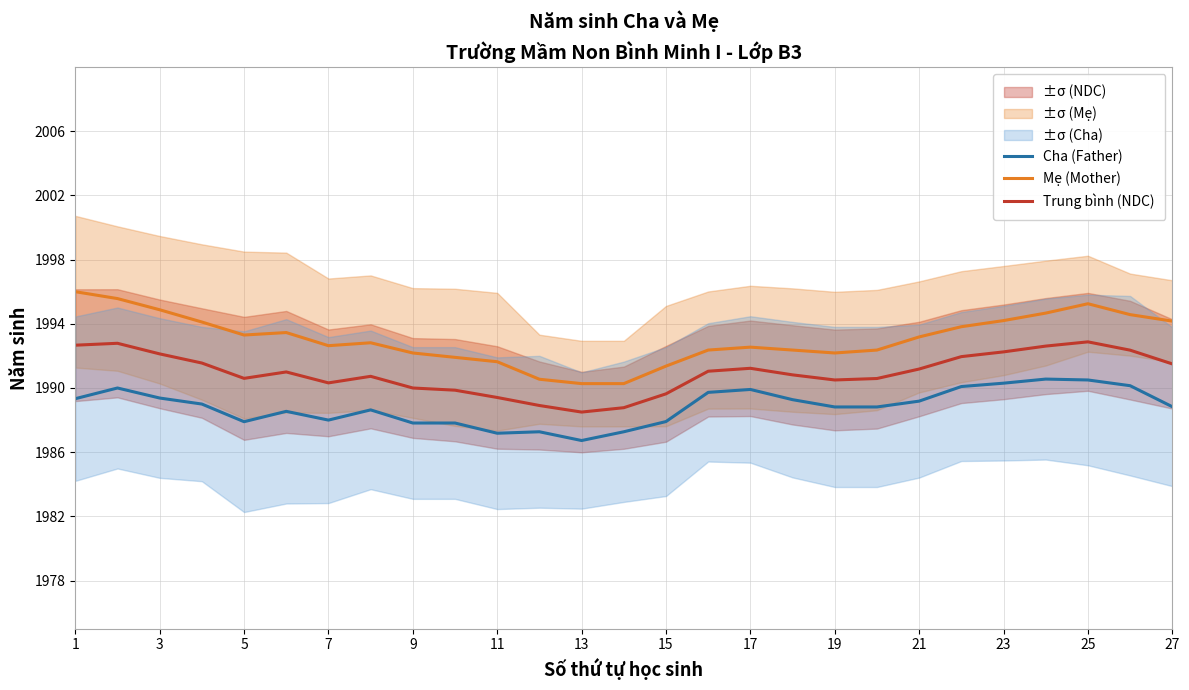

At which category does Cha (Father) reach its first local valley?

5